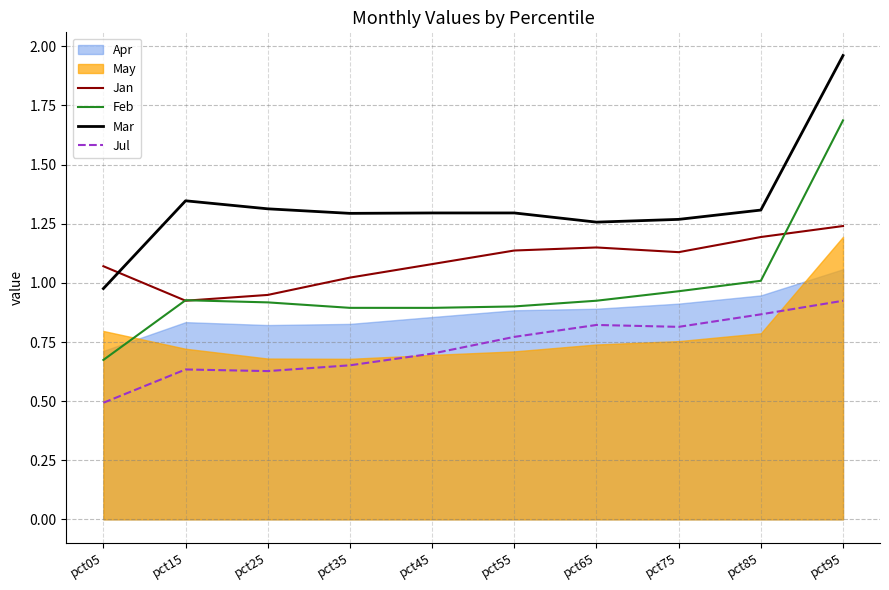

Is the value of Feb at pct65 greater than the value of Jan at pct55?

No